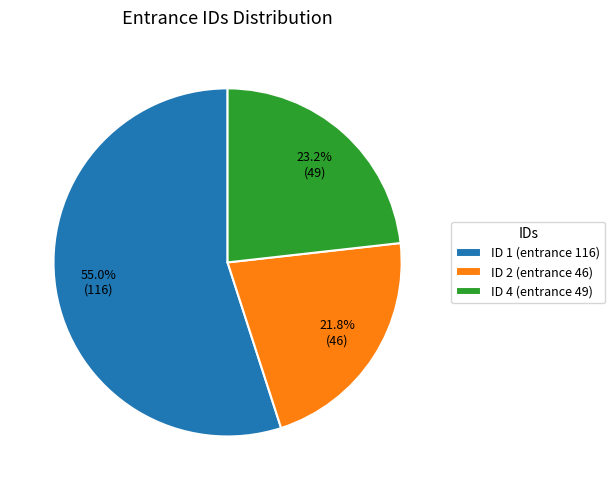

Which has a higher value, ID 1 (entrance 116) or ID 2 (entrance 46)?

ID 1 (entrance 116)